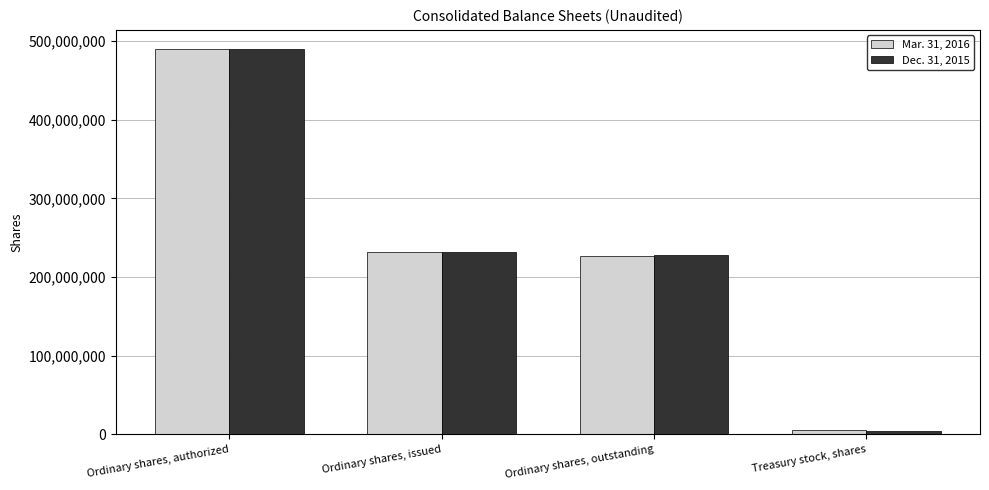

Is the value of Dec. 31, 2015 at Ordinary shares, issued greater than the value of Mar. 31, 2016 at Ordinary shares, authorized?

No